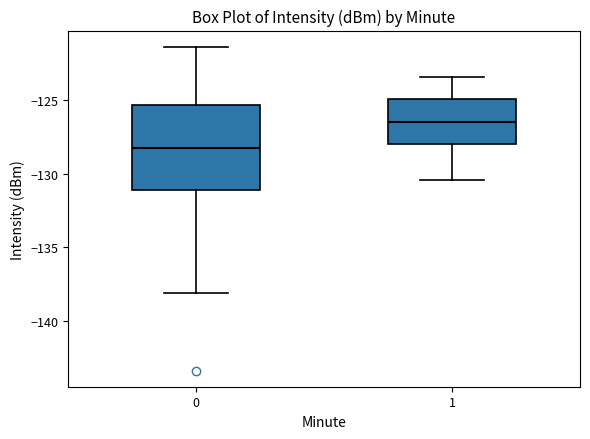

Where does the lower whisker of the box at x = 0 end on the y-axis? The values are not printed on the chart, so give them approximately, as read against the axis.

-138.0